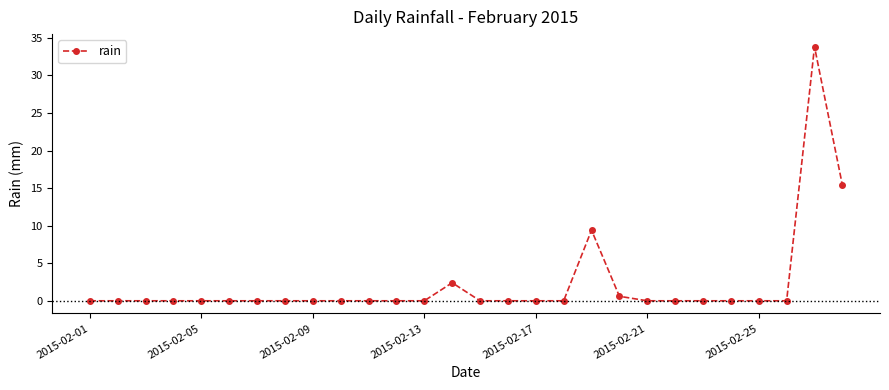

What is the greatest value displayed?

33.8